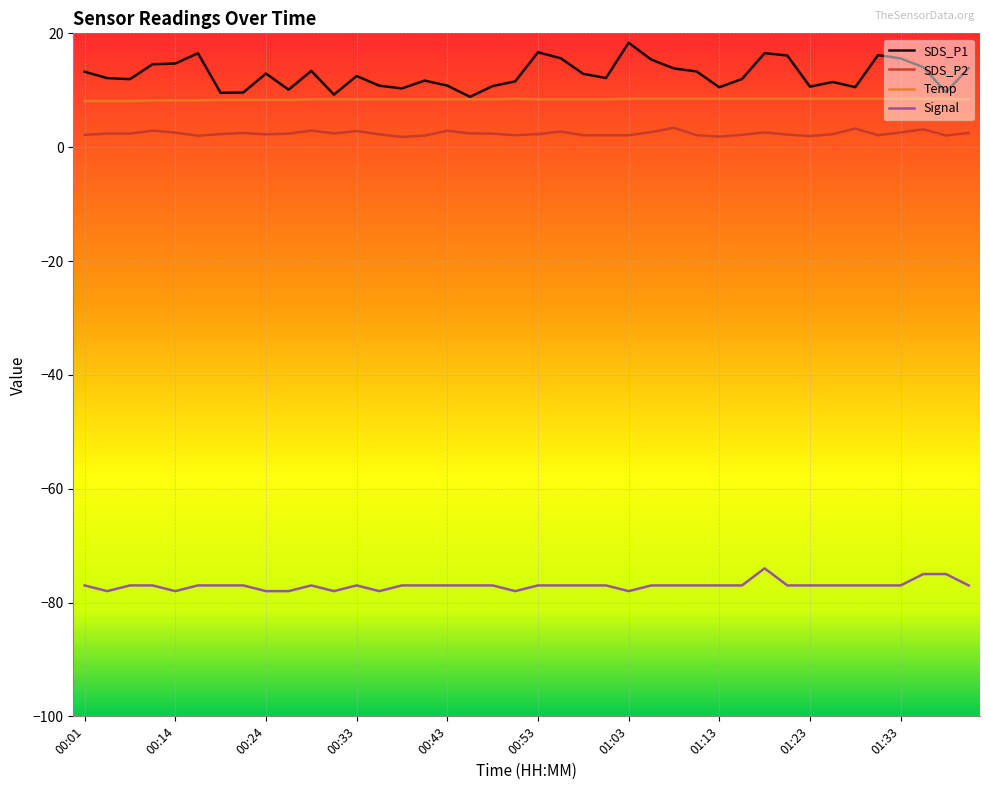

True or false: Temp and Signal cross at least once.

False